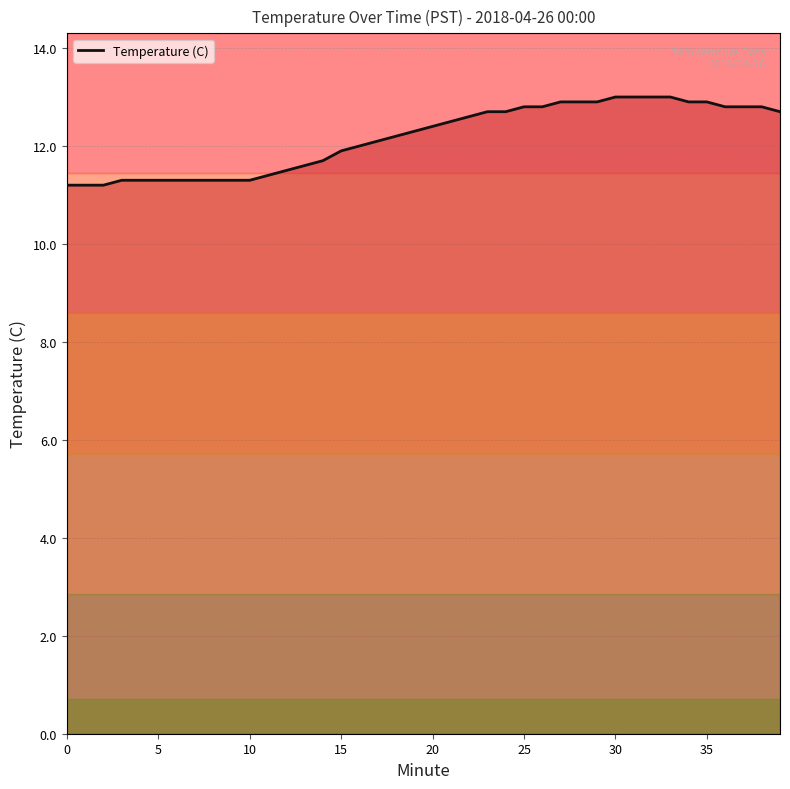

What is the greatest value displayed?

13.0